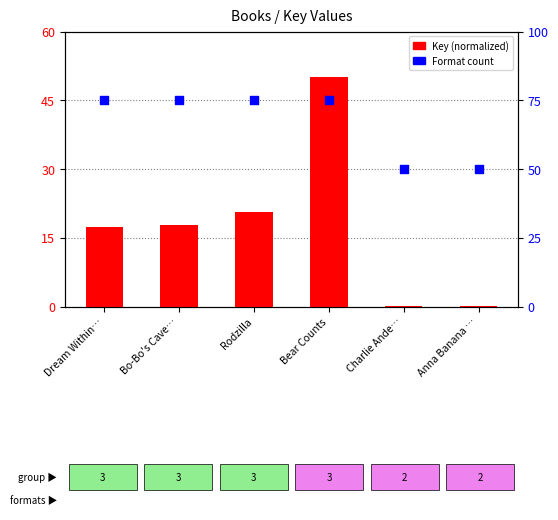

At how many categories does at least one series exceed 58?

4